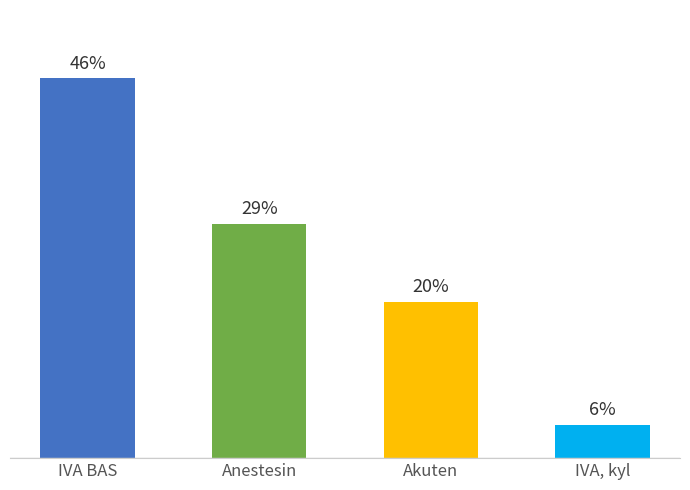

Are the bars horizontal?

No